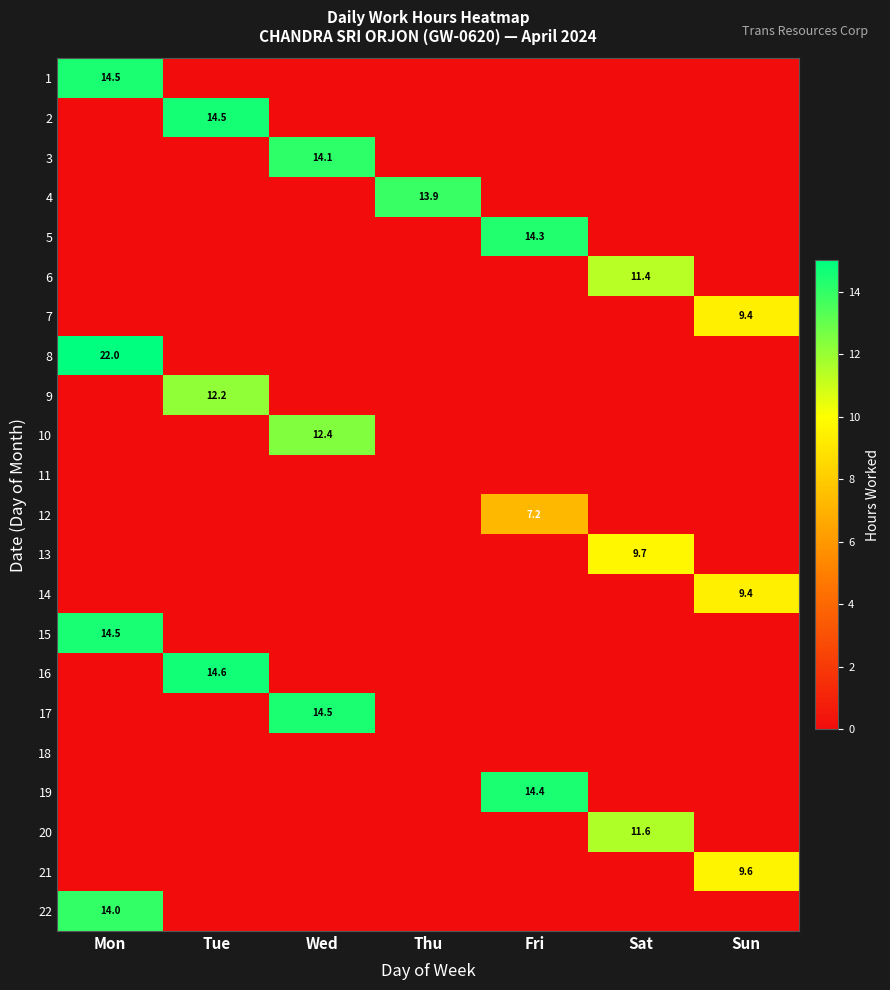

The value of 14 at Sun is 9.4. True or false?

True